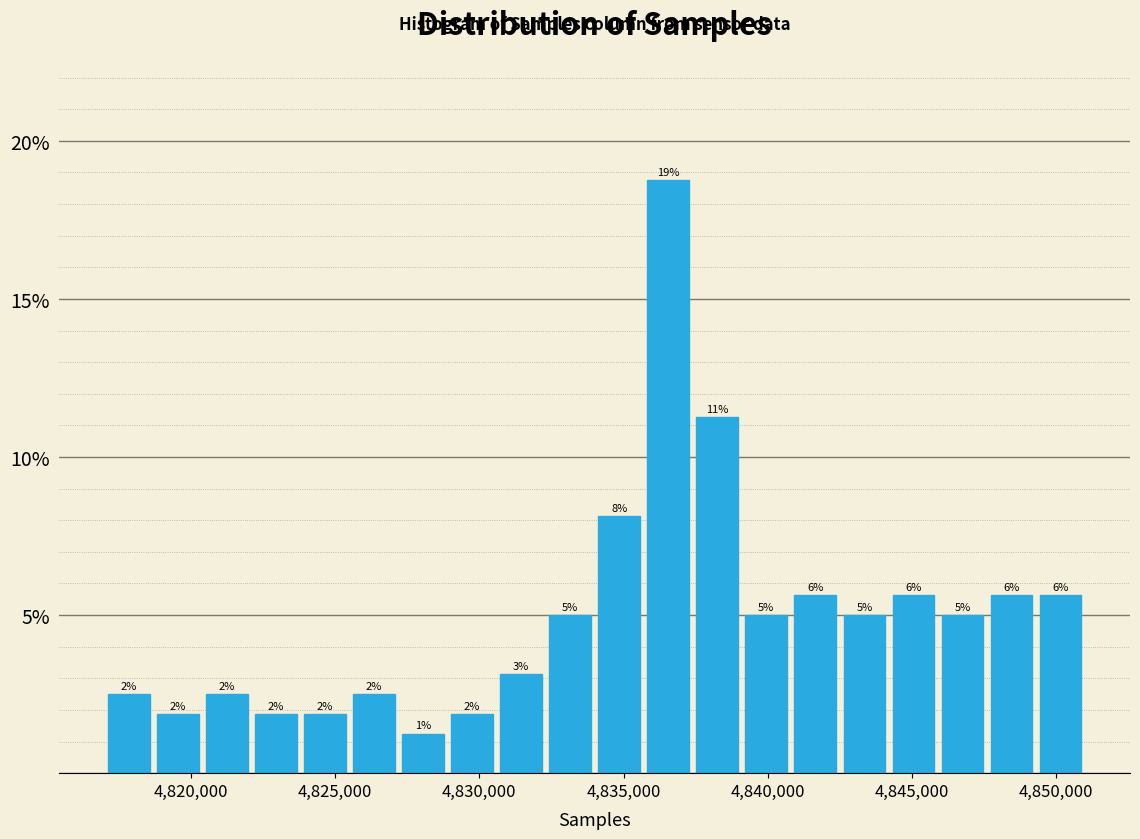

Around what value on the x-axis is the tallest bar? Give the approximate position of its centre, as read against the axis.

4836500